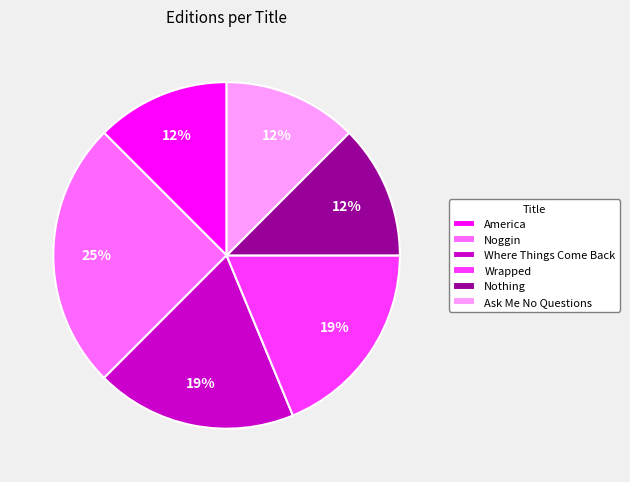

Is Ask Me No Questions the majority of the pie?

No